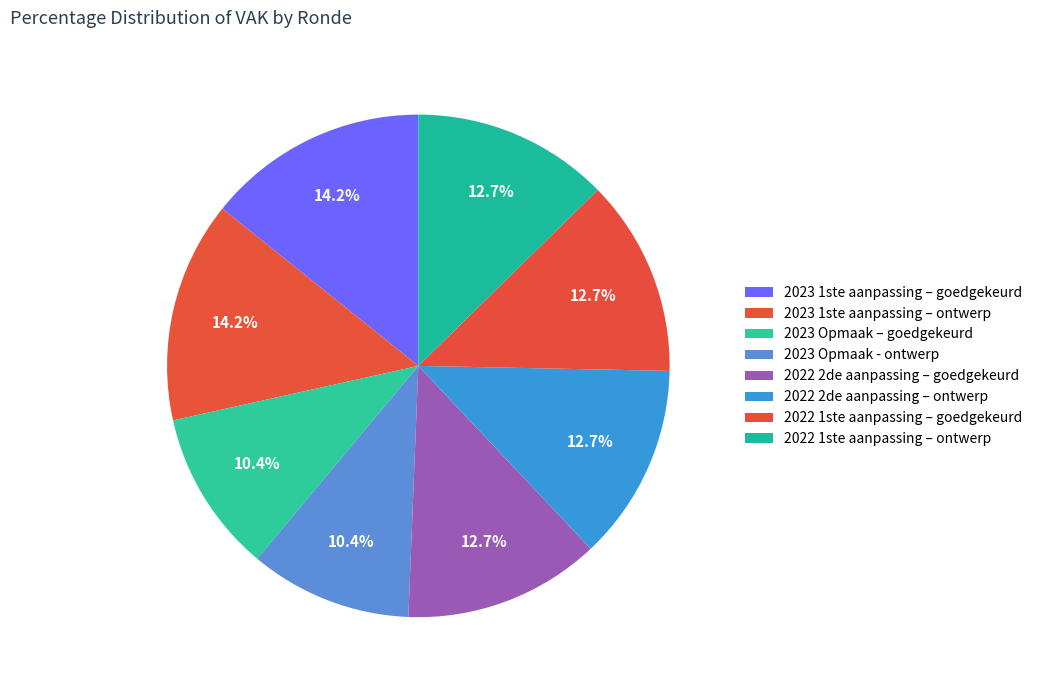

True or false: 2022 1ste aanpassing – goedgekeurd accounts for 13% of the total.

True